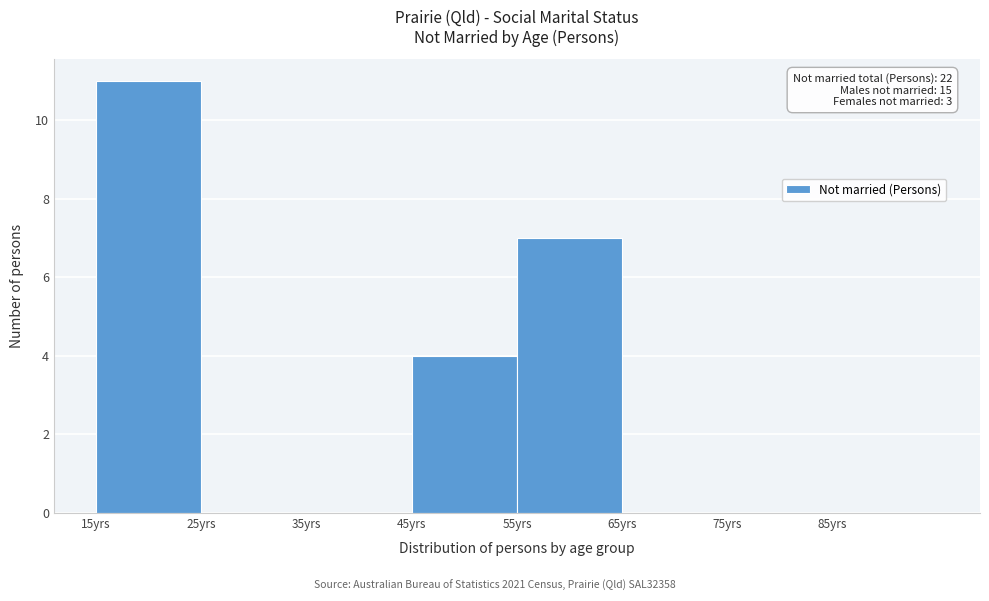

Which range on the x-axis has the tallest bar?

15 to 25